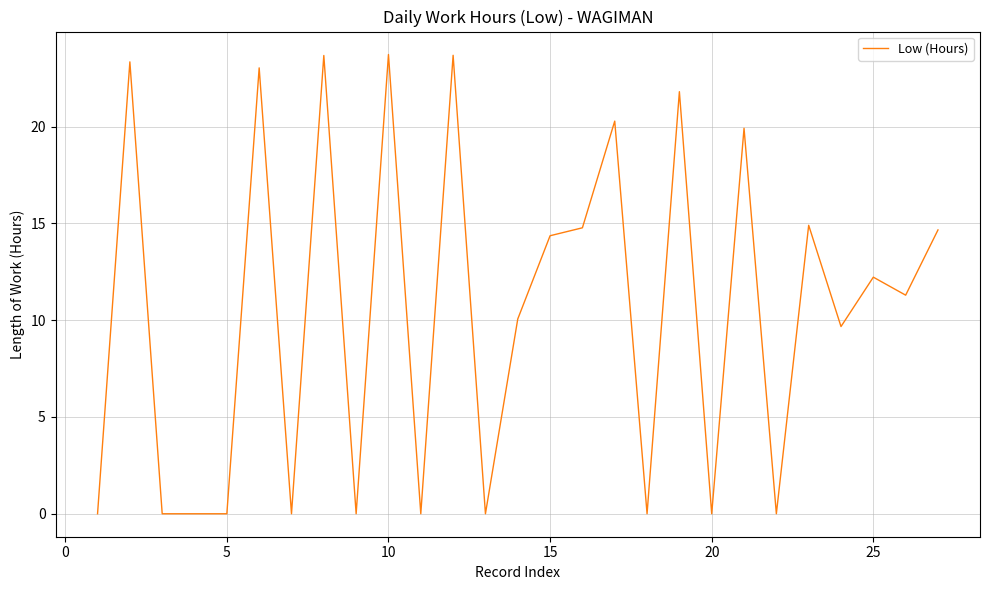

Reading left to right, what are all the values shown in this chart?

0.0	23.3	0.0	0.0	0.0	23.0	0.0	23.7	0.0	23.7	0.0	23.7	0.0	10.1	14.4	14.8	20.3	0.0	21.8	0.0	19.9	0.0	14.9	9.7	12.2	11.3	14.7